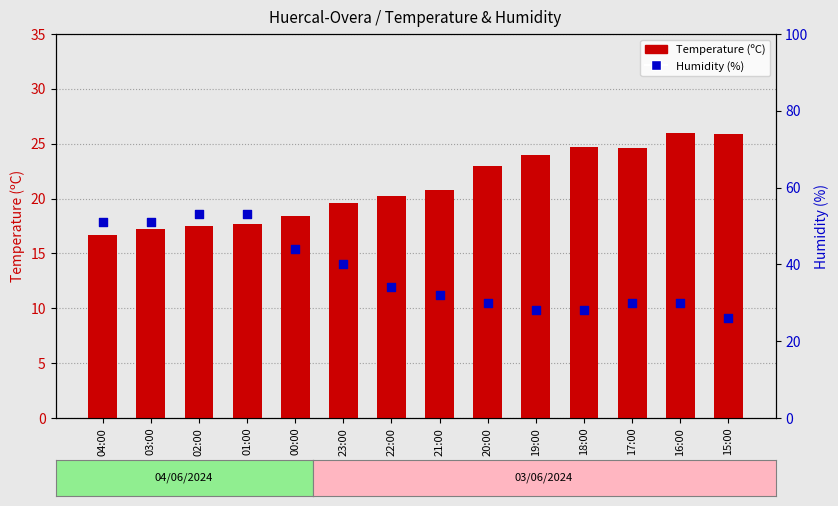

Which series has the largest total across all categories?

Humidity (%)